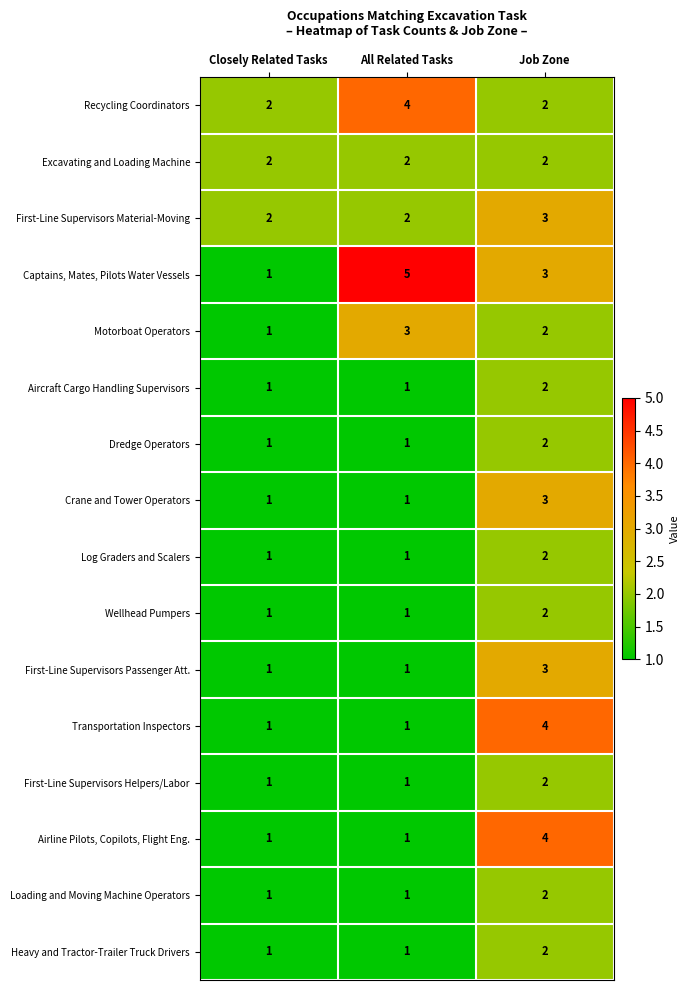

What is the total value across all series at Closely Related Tasks?

19